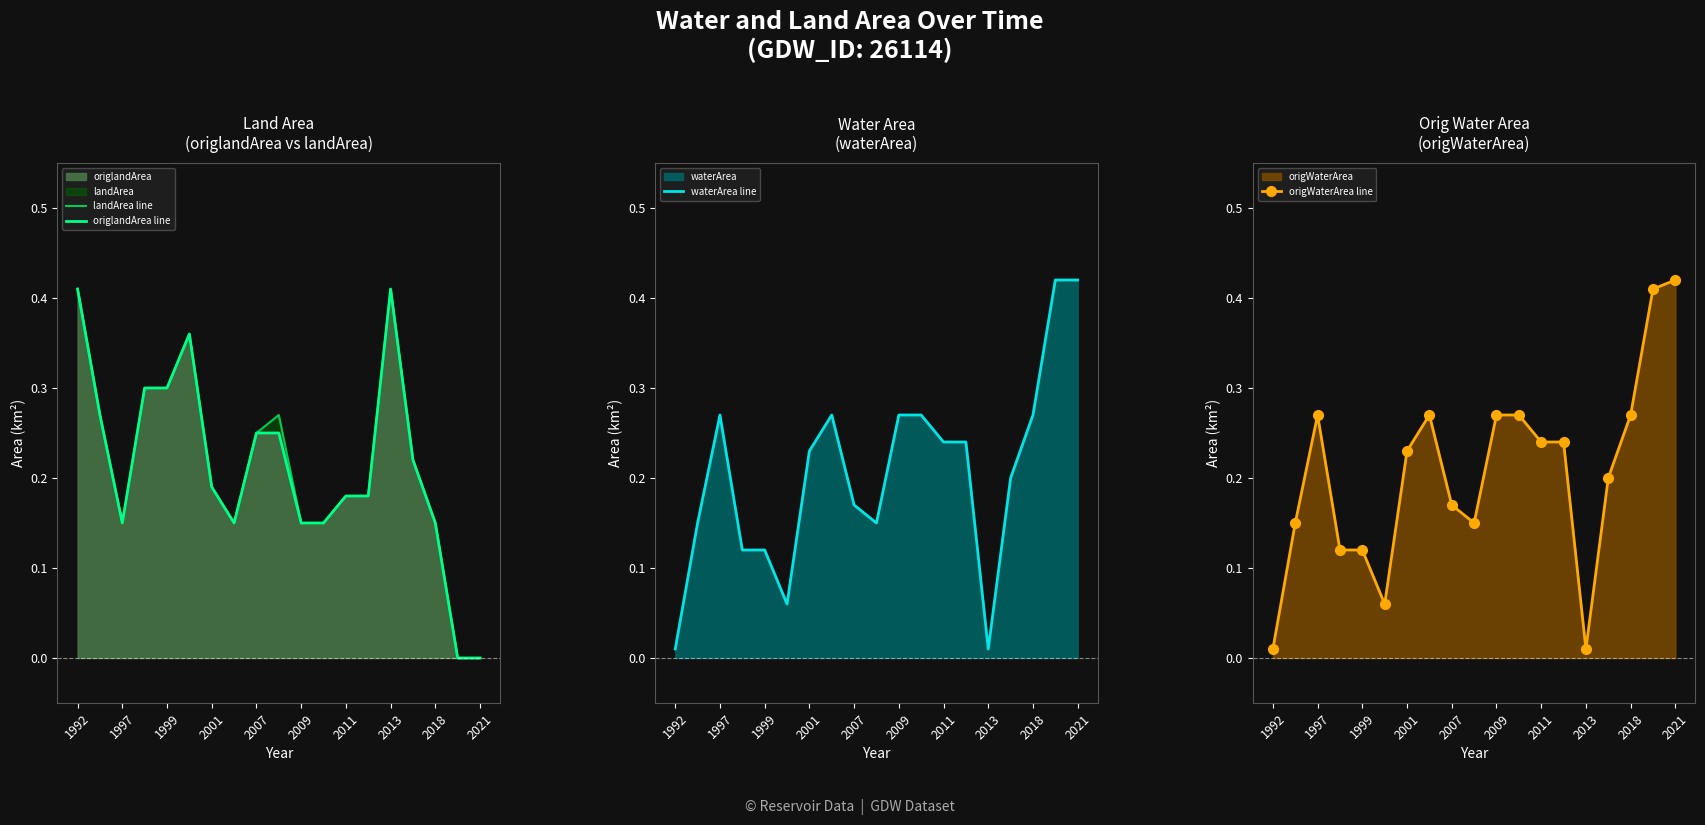

Rank the series by their maximum value, from lowest to highest.

landArea line, origlandArea line, waterArea line, origWaterArea line